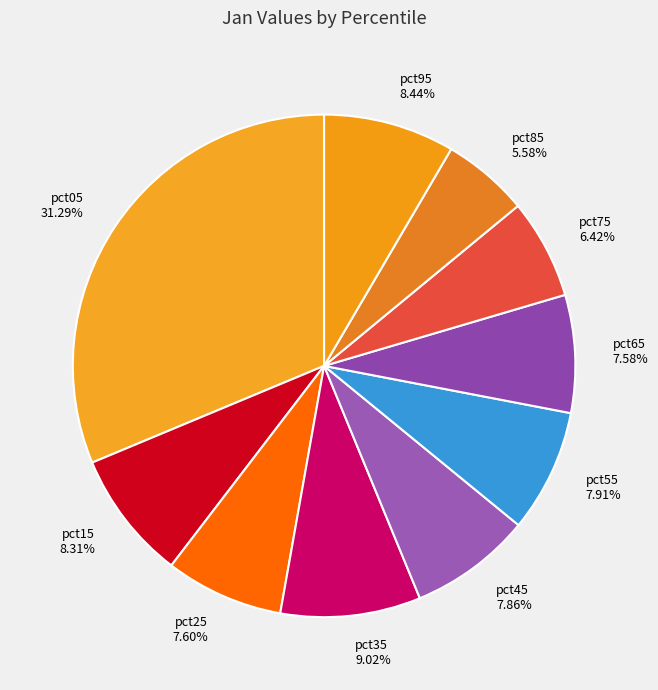

Is the sum of pct95 and pct85 greater than half?

No